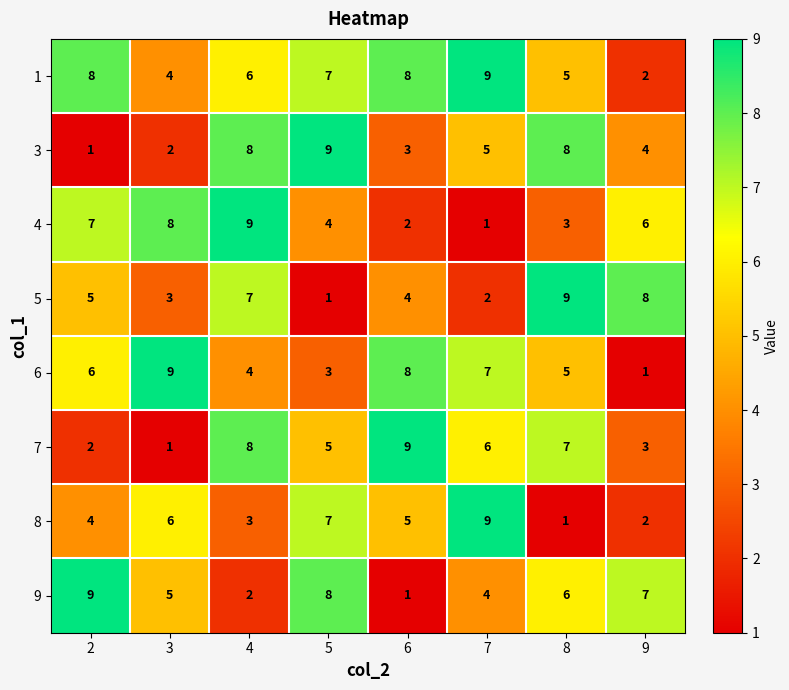

Which series changed the most between 5 and 6?

9